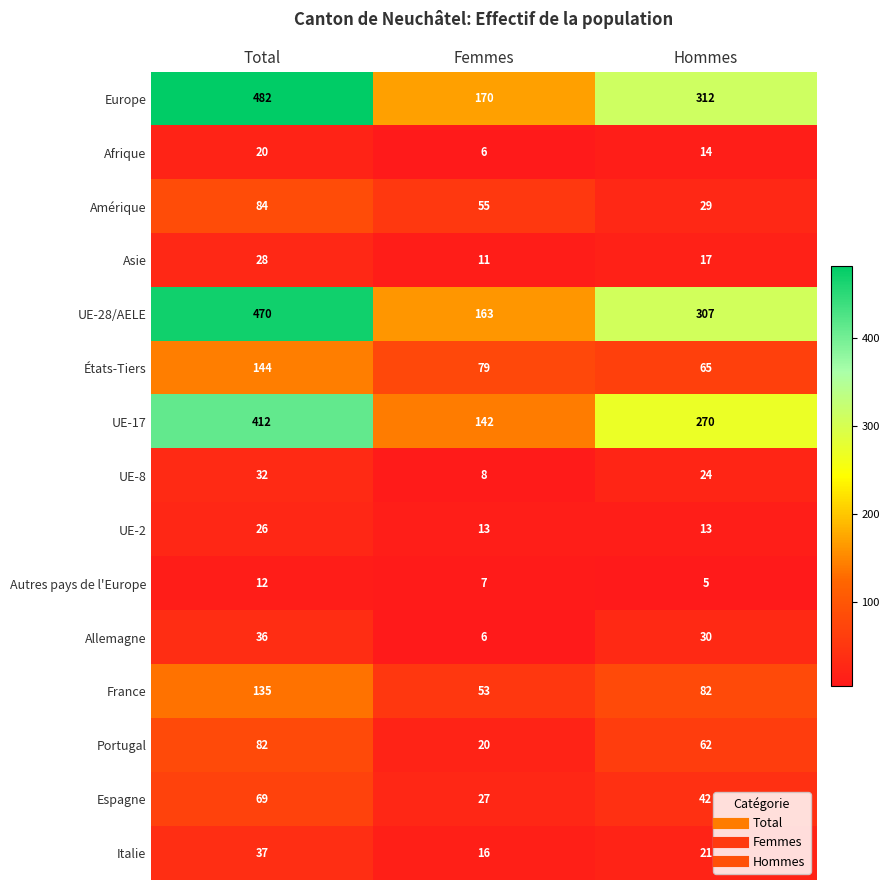

Rank the series by their maximum value, from lowest to highest.

Autres pays de l'Europe, Afrique, UE-2, Asie, UE-8, Allemagne, Italie, Espagne, Portugal, Amérique, France, États-Tiers, UE-17, UE-28/AELE, Europe